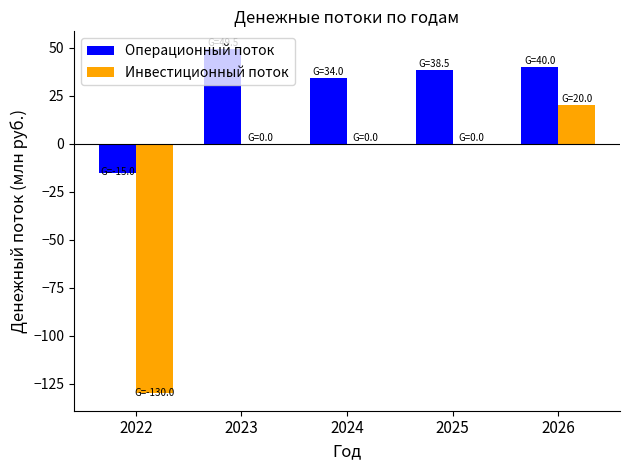

At which category is the sum across all series the highest?

2026